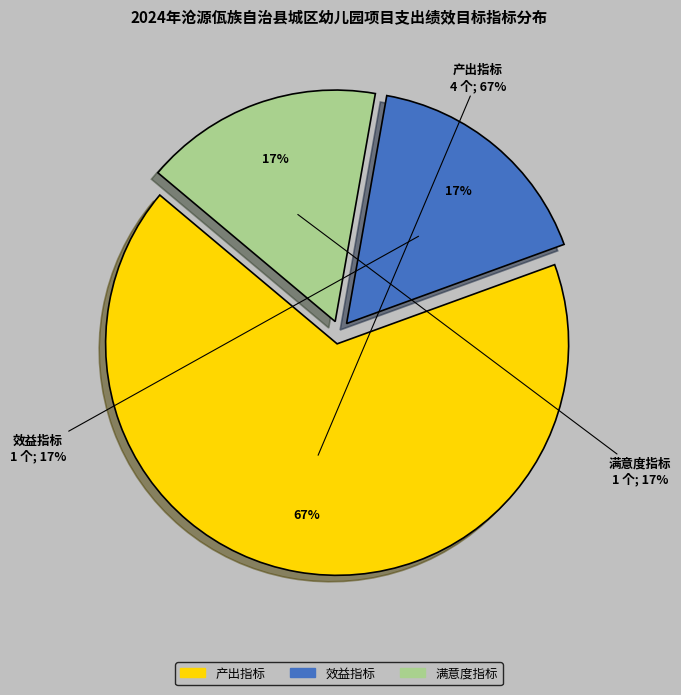

Count the number of slices in the pie.

3